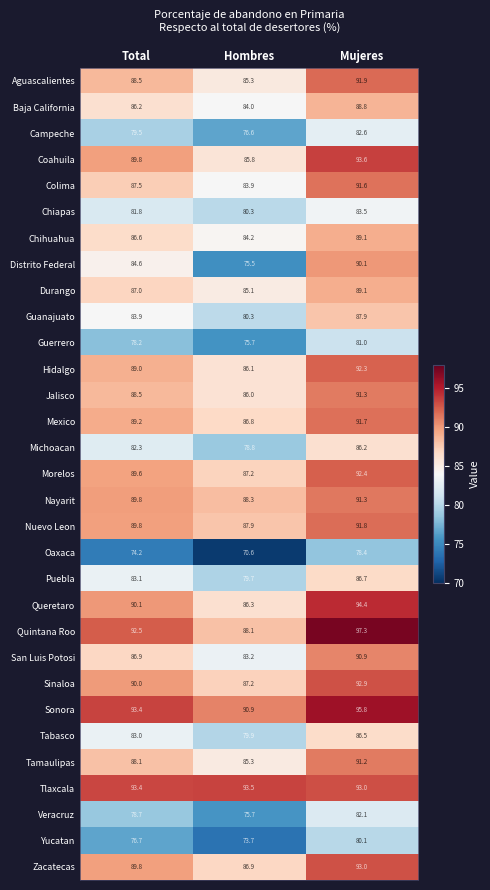

The value of Sinaloa at Total is 90.0. True or false?

True